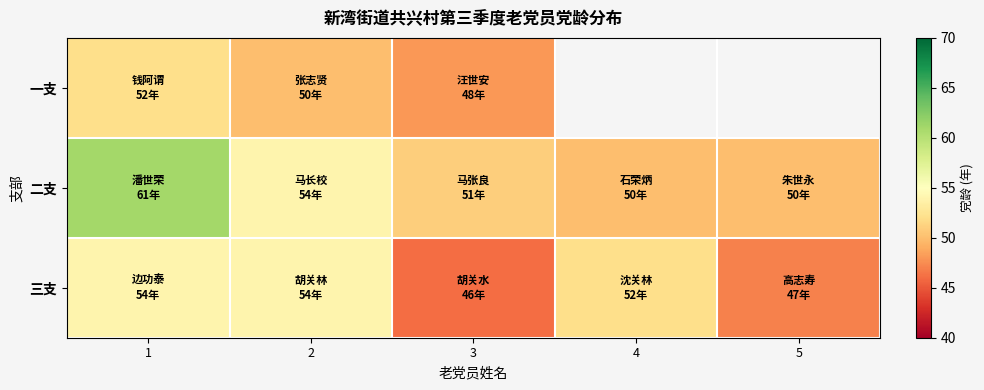

Which label corresponds to the smallest value in the chart?

3